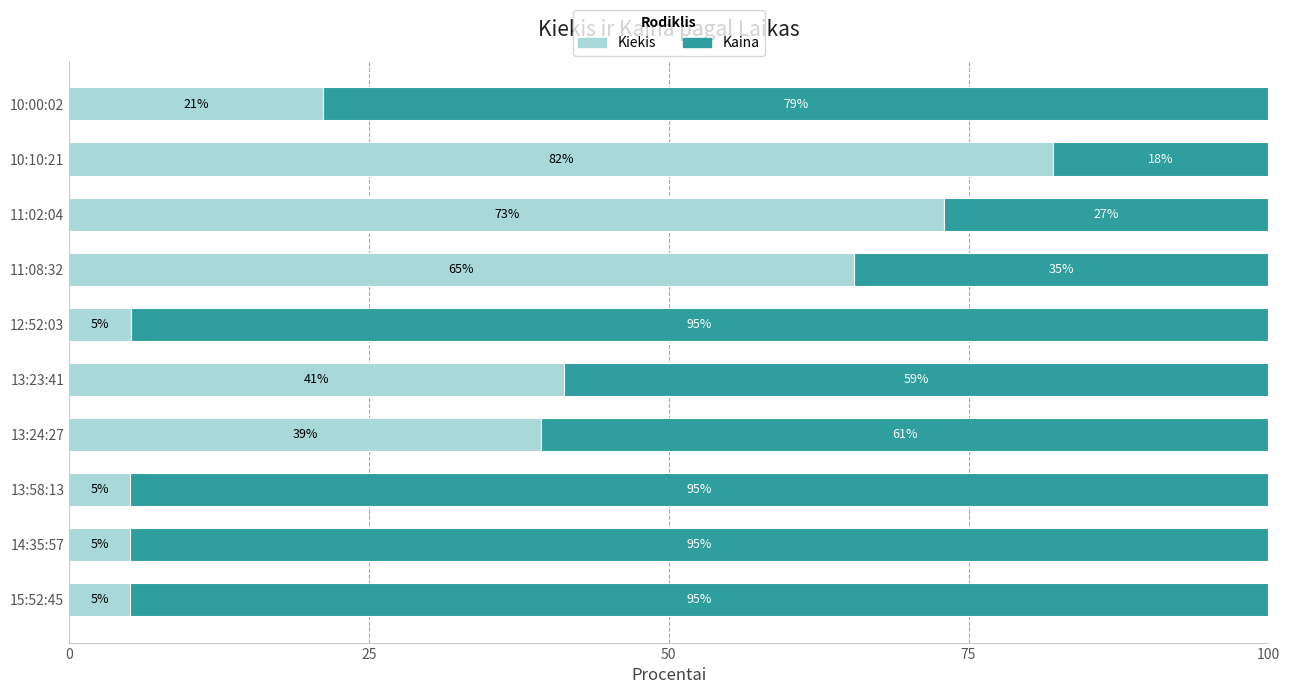

Read the Kiekis value at 11:02:04.

73.0